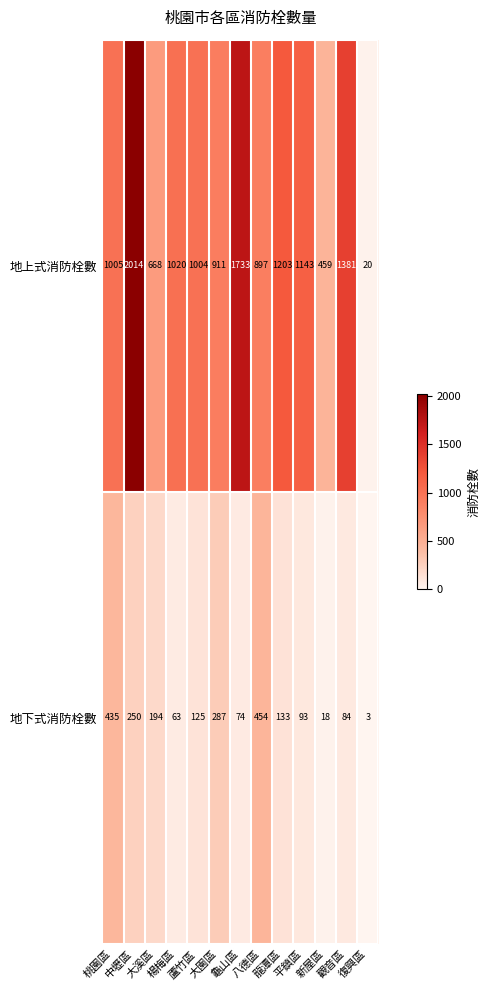

Which series has the largest total across all categories?

地上式消防栓數